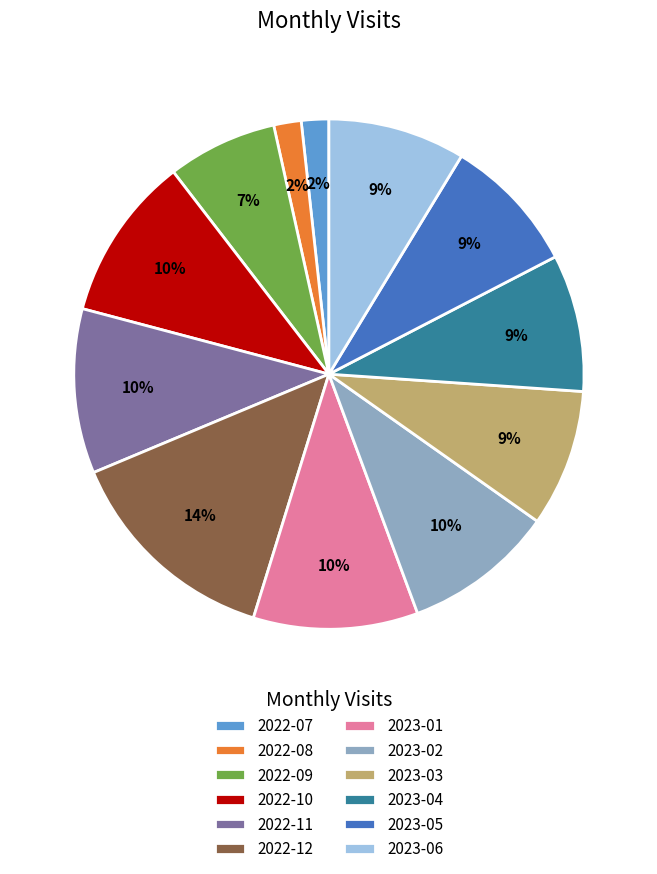

To the nearest percent, what is the difference between the 2023-05 and 2022-08 slice percentages?

7%